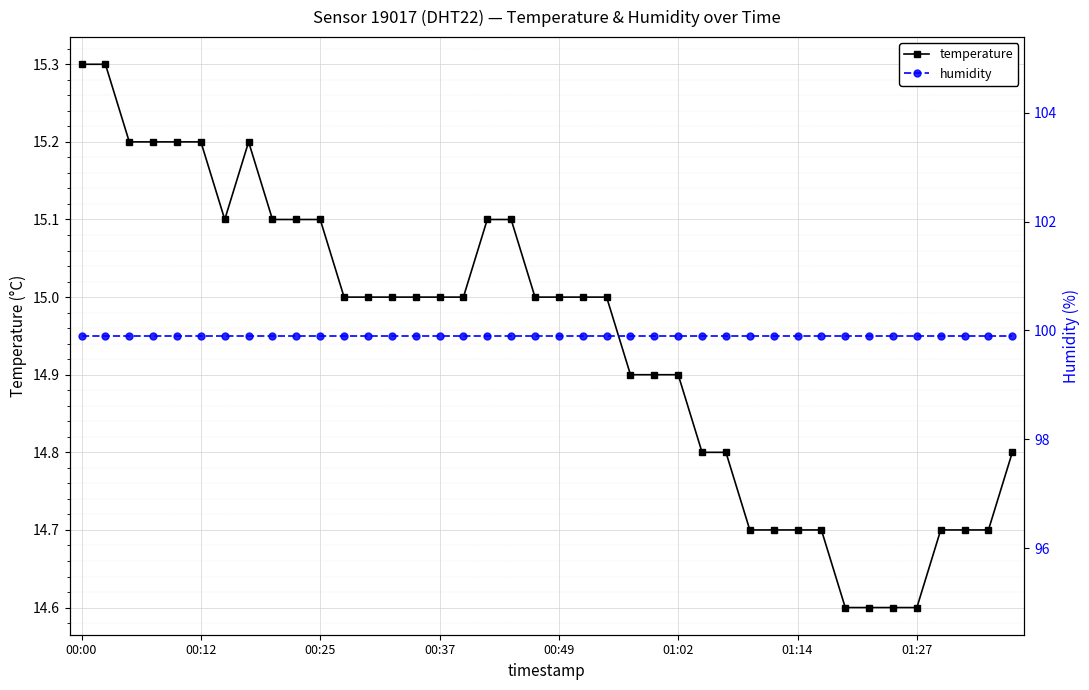

The temperature series shows 14.7 at 29. True or false?

True